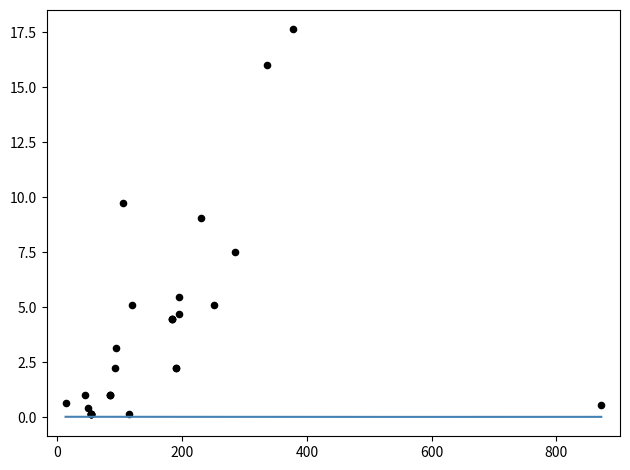

What Y value in the scatter plot is closest to 8?

7.5